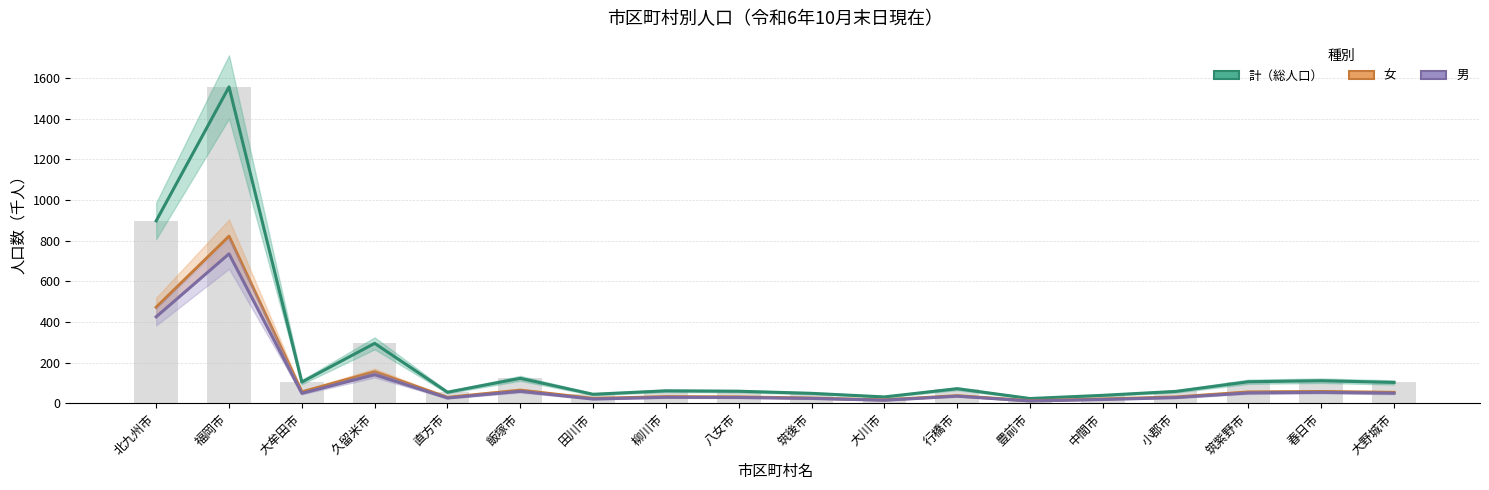

Reading left to right, extract all data points from this chart.

計（総人口）: 北九州市=897.2	福岡市=1556.3	大牟田市=104.0	久留米市=294.4	直方市=54.0	飯塚市=122.3	田川市=43.7	柳川市=60.8	八女市=58.7	筑後市=48.4	大川市=30.8	行橋市=71.3	豊前市=22.9	中間市=38.6	小郡市=57.9	筑紫野市=105.5	春日市=110.5	大野城市=102.1
女: 北九州市=472.1	福岡市=821.4	大牟田市=55.6	久留米市=154.3	直方市=28.5	飯塚市=64.0	田川市=23.4	柳川市=31.9	八女市=30.7	筑後市=25.0	大川市=16.2	行橋市=36.8	豊前市=12.1	中間市=20.5	小郡市=30.4	筑紫野市=55.1	春日市=57.2	大野城市=53.0
男: 北九州市=425.0	福岡市=734.8	大牟田市=48.4	久留米市=140.1	直方市=25.5	飯塚市=58.3	田川市=20.3	柳川市=28.8	八女市=28.0	筑後市=23.5	大川市=14.6	行橋市=34.5	豊前市=10.8	中間市=18.1	小郡市=27.5	筑紫野市=50.4	春日市=53.3	大野城市=49.0